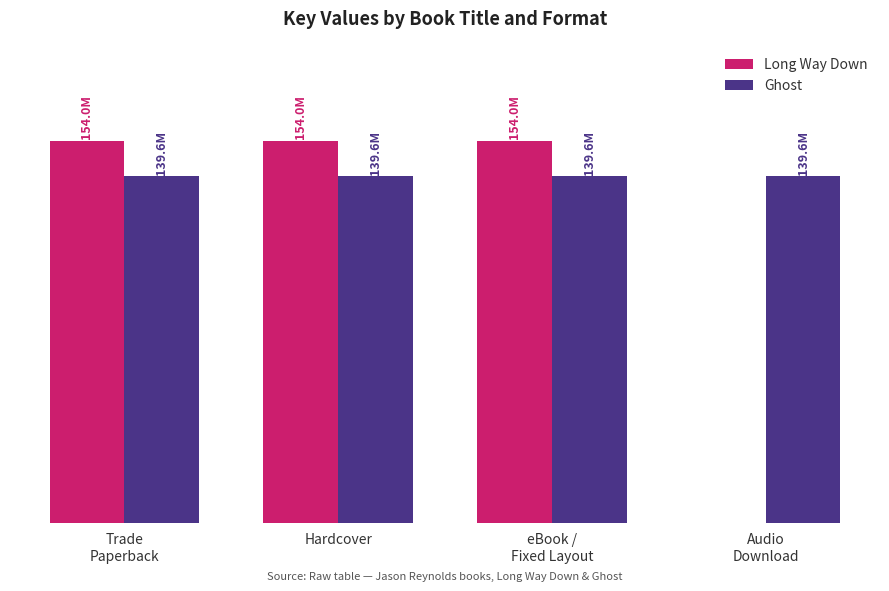

Does the chart contain stacked bars?

No